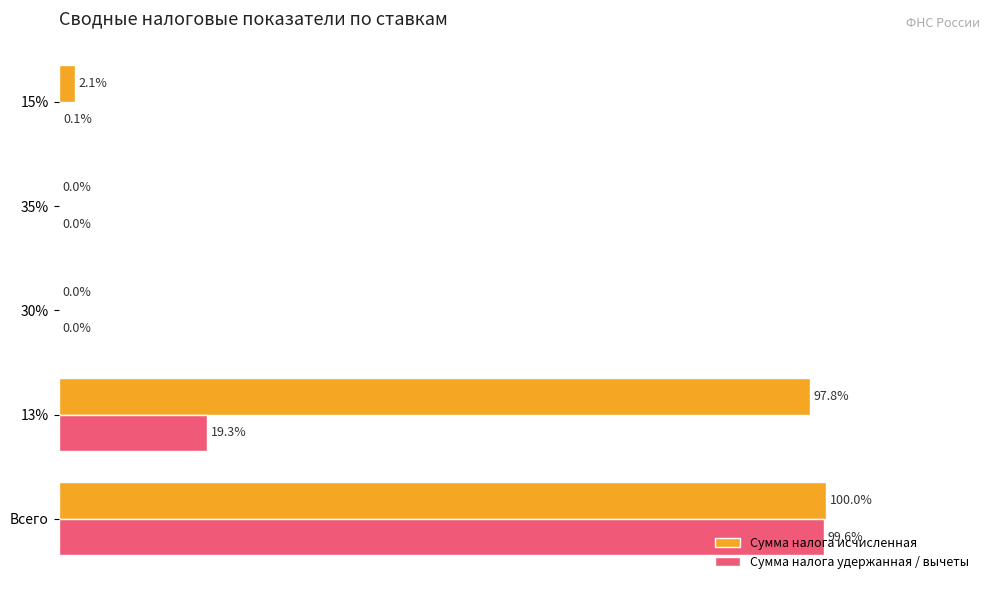

Between Всего and 15%, which series saw the biggest shift?

Сумма налога удержанная / вычеты